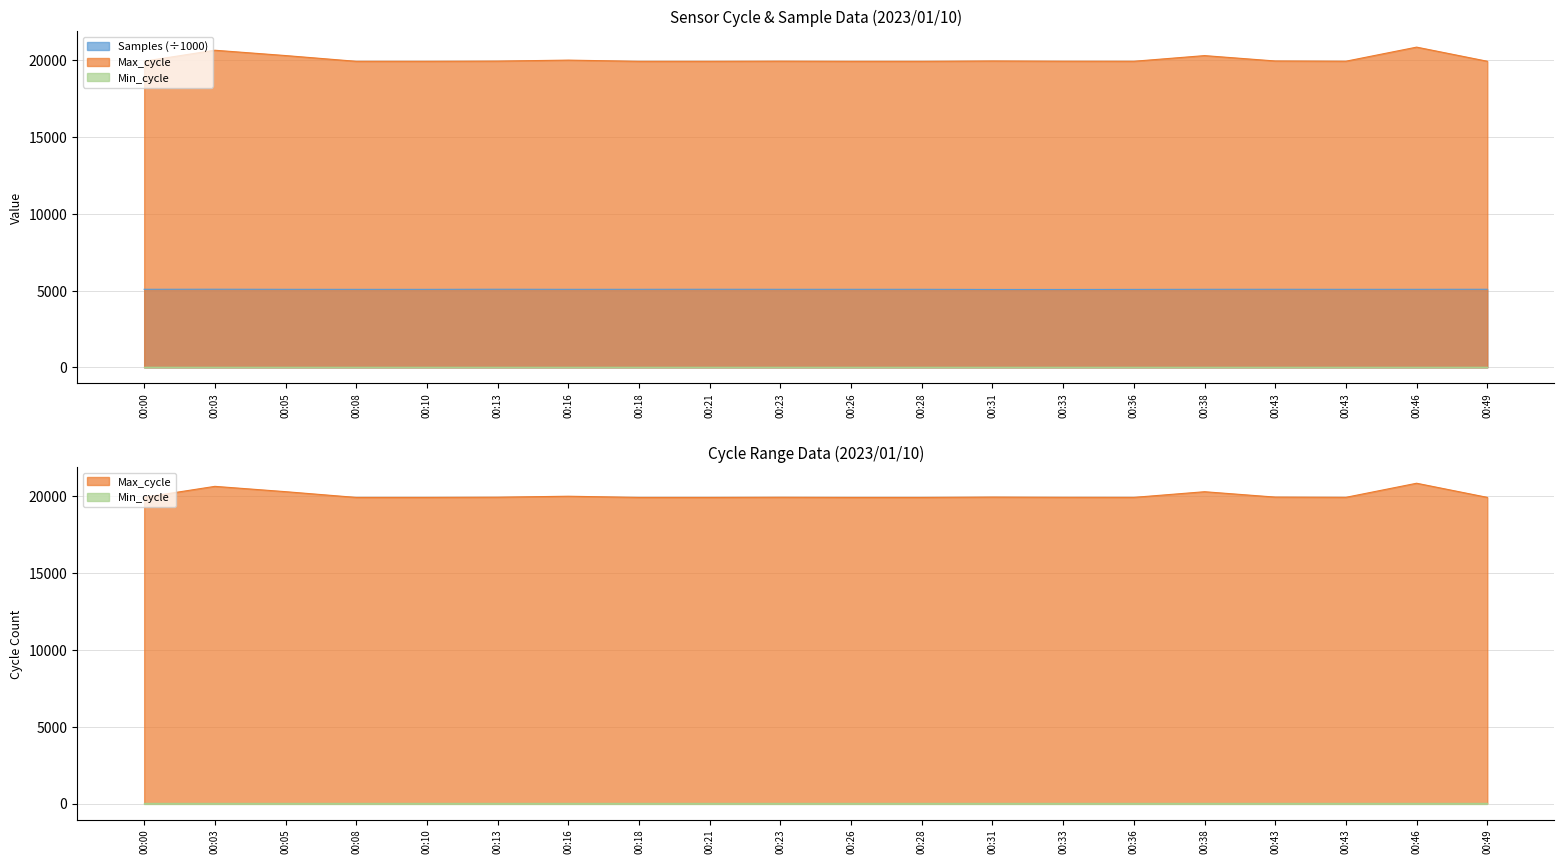

At which label does Max_cycle reach its peak?

00:46